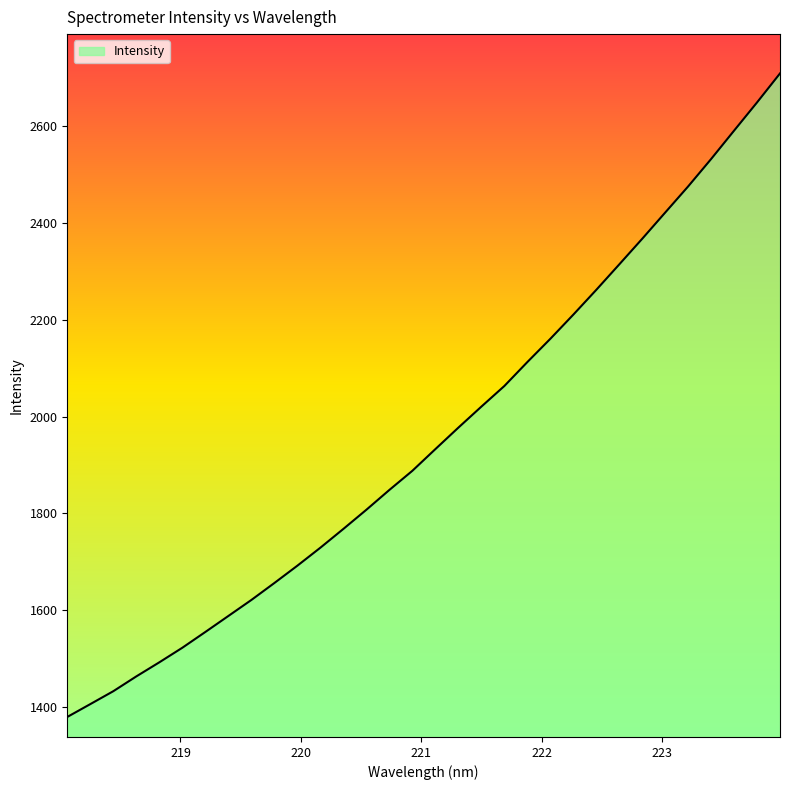

What is the maximum value shown in the chart?

2709.6